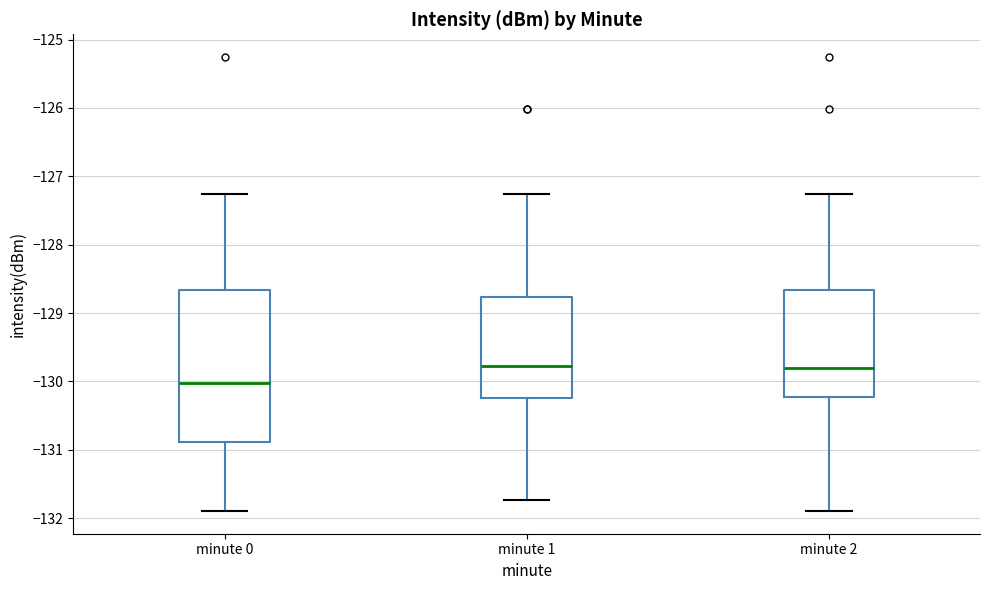

Comparing the boxes themselves (not the whiskers), which one is the tallest?

minute 0